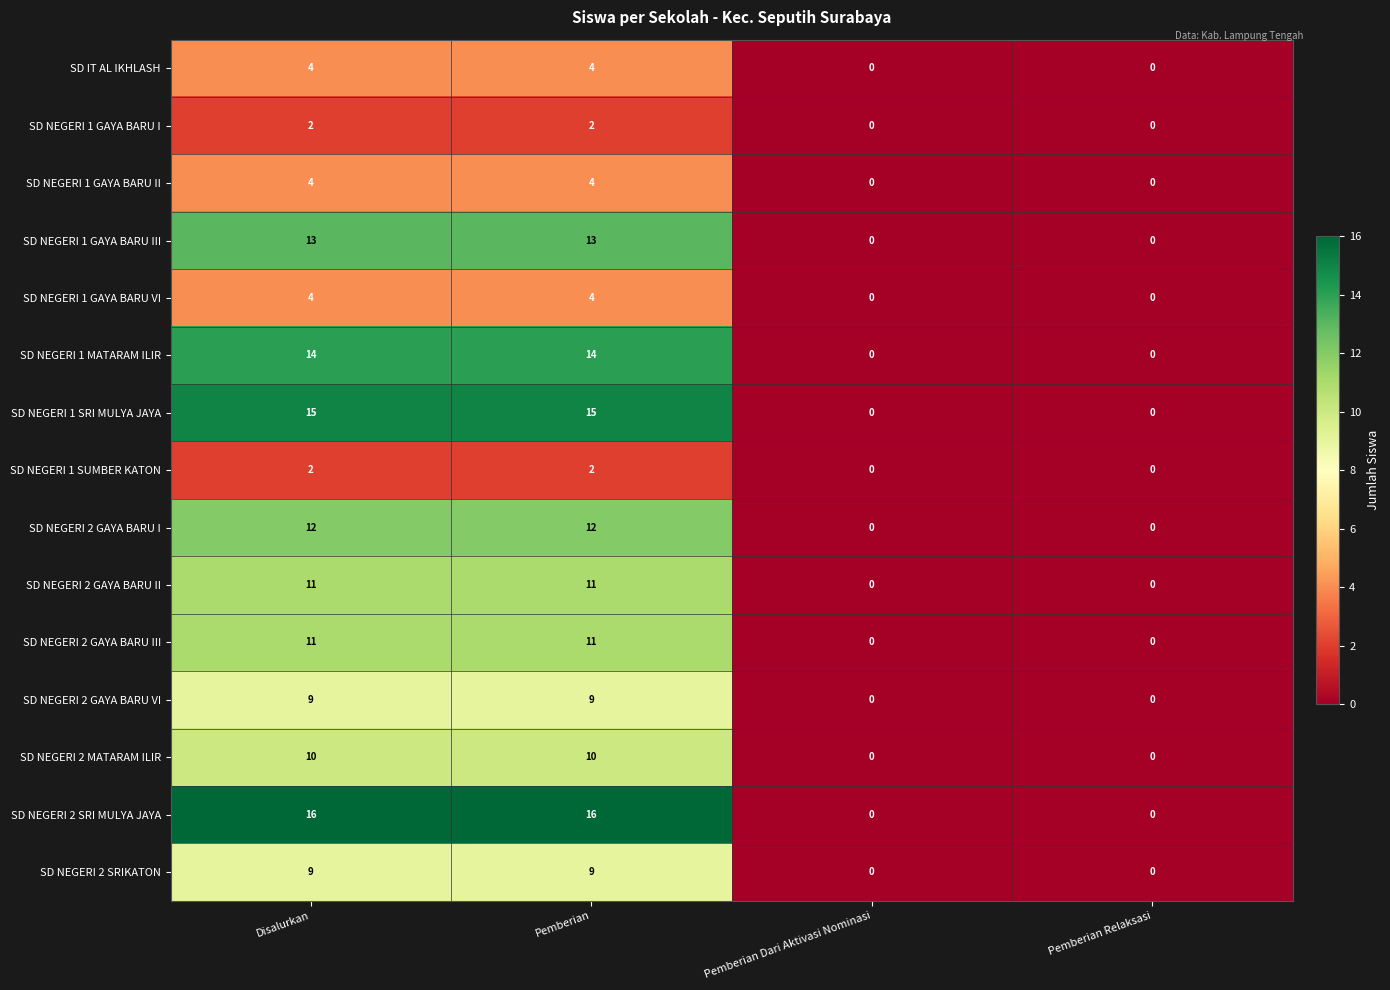

Is it true that SD NEGERI 2 GAYA BARU II equals 11 at Disalurkan?

True